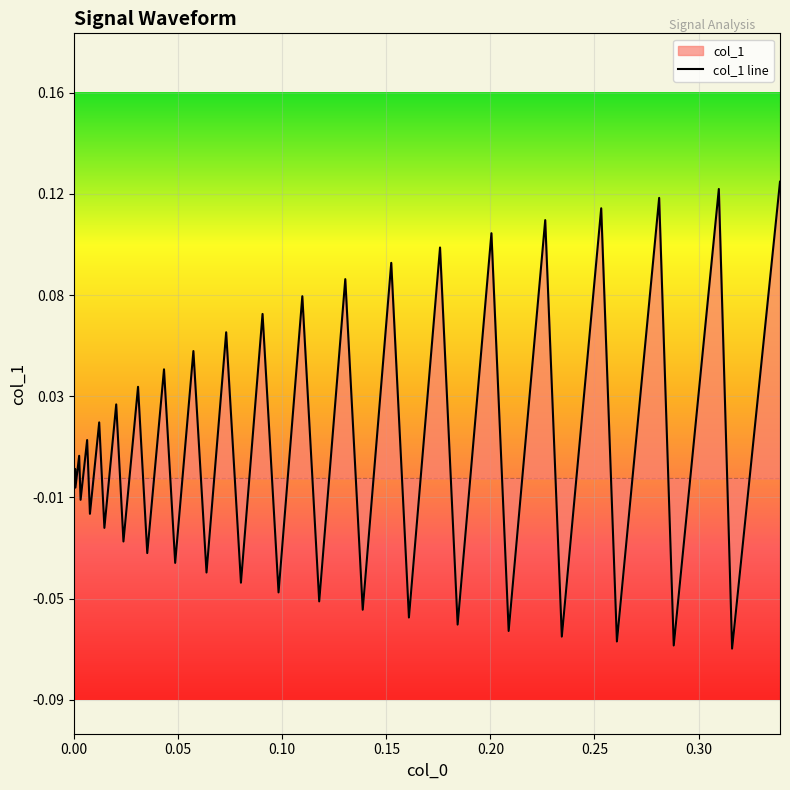

What is the difference between the maximum and minimum values?

0.2